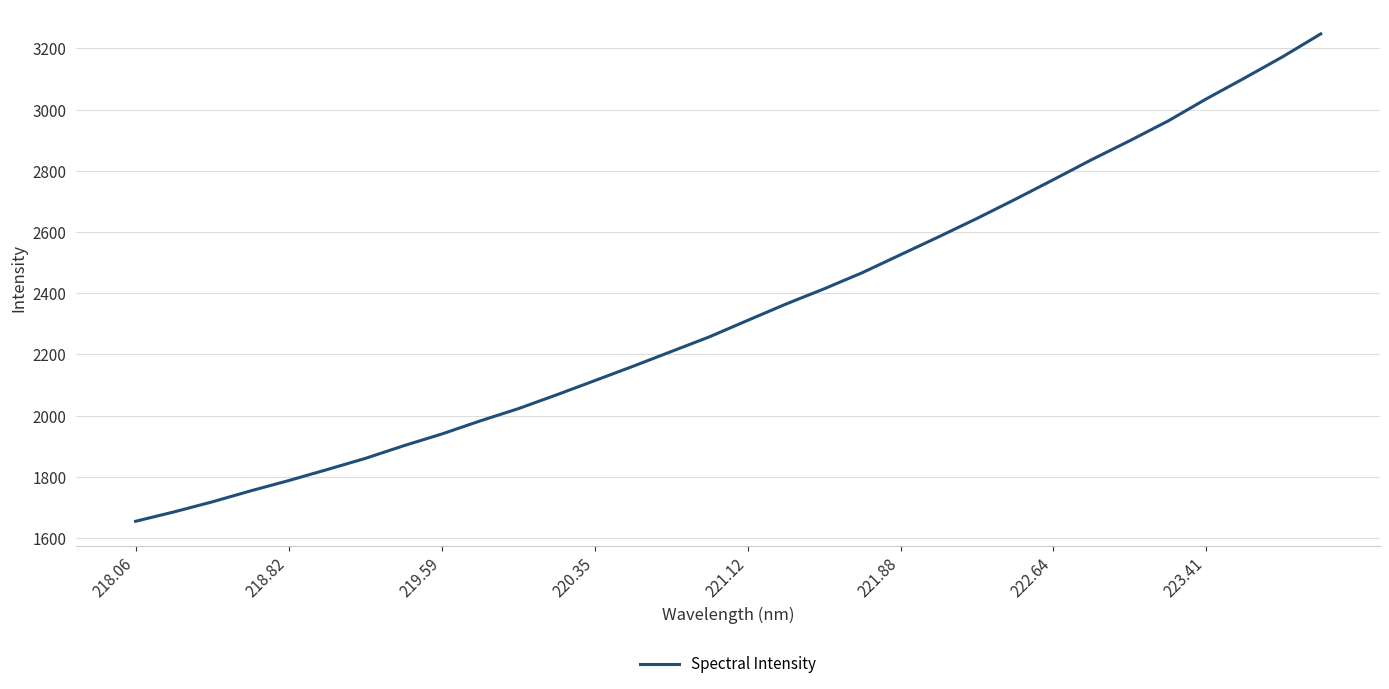

What is the maximum value shown in the chart?

3247.7